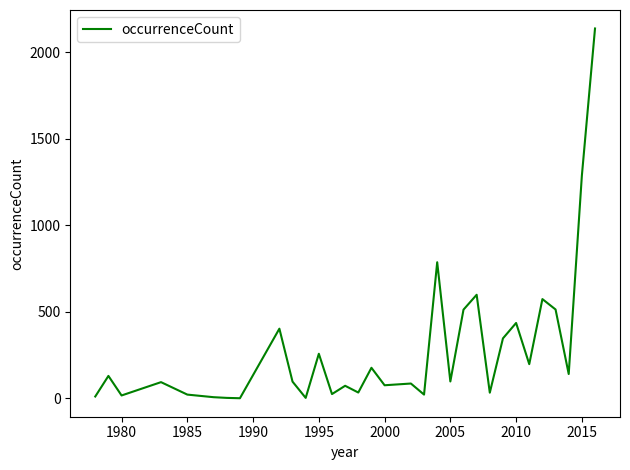

What is the maximum value shown in the chart?

2138